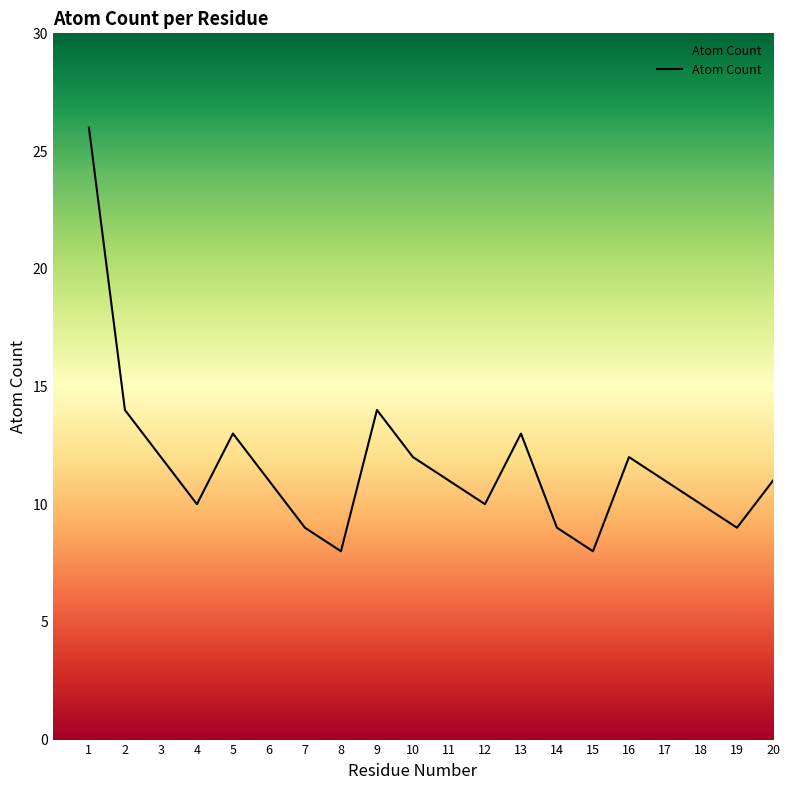

Read the value at 20, to the nearest 5.

10